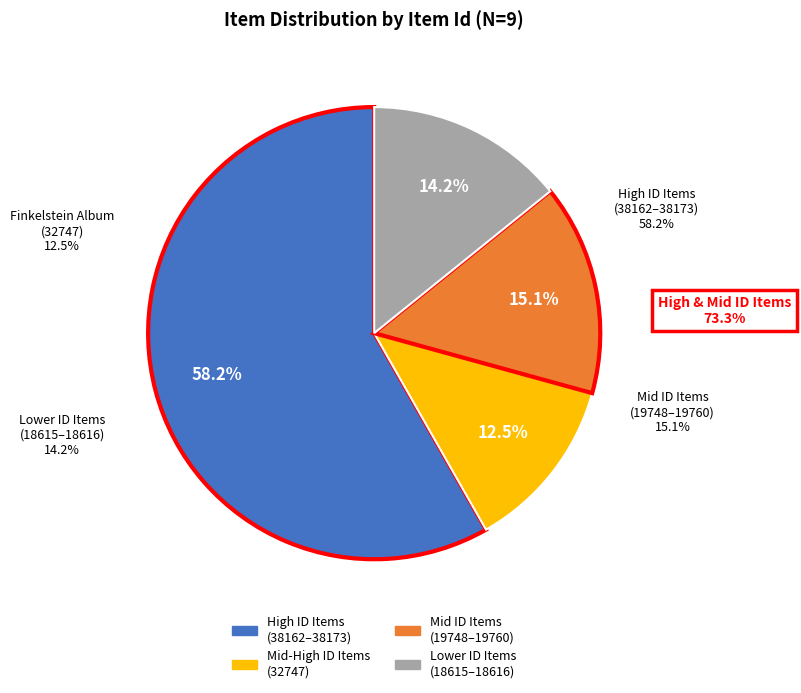

Does any single category account for the majority?

Yes